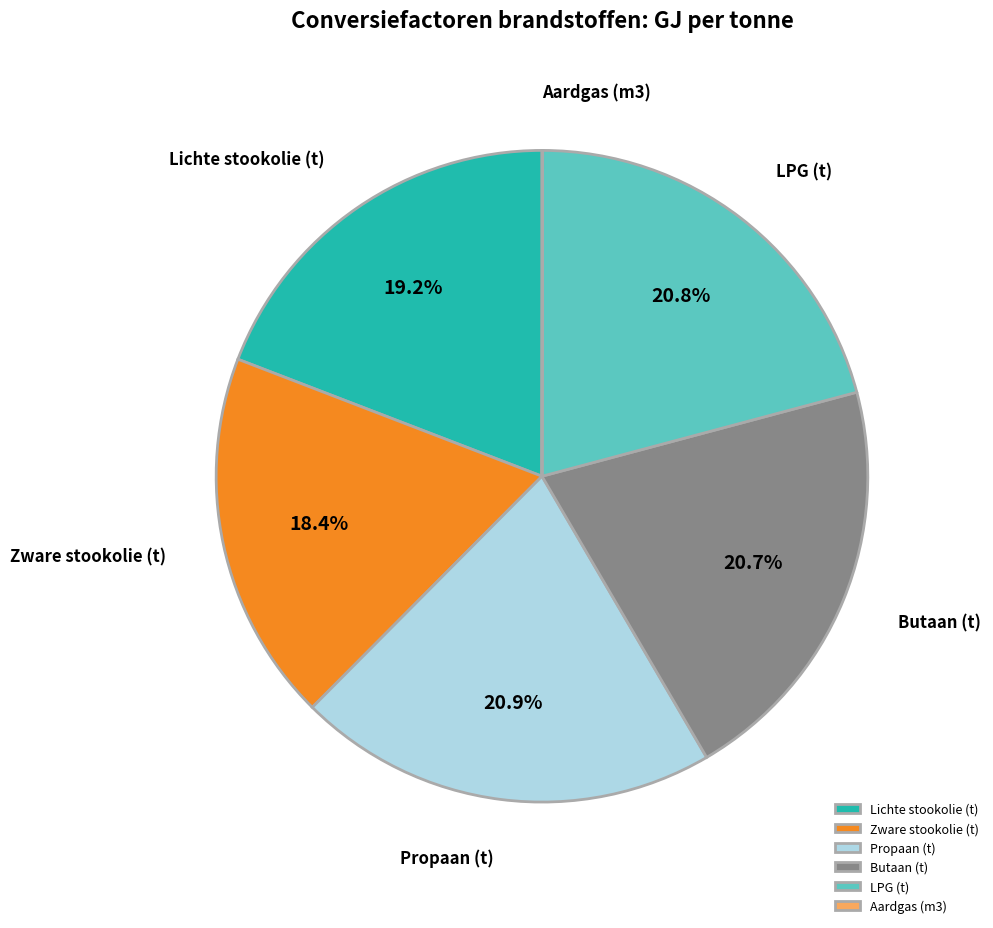

Does any single category account for the majority?

No